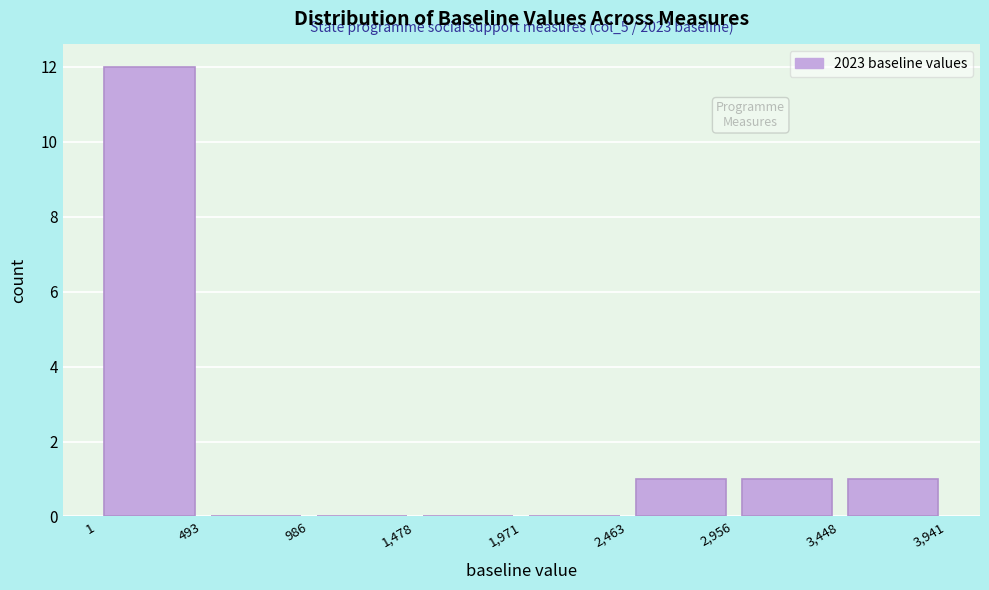

Over which range of the x-axis is the bar tallest?

1 to 493